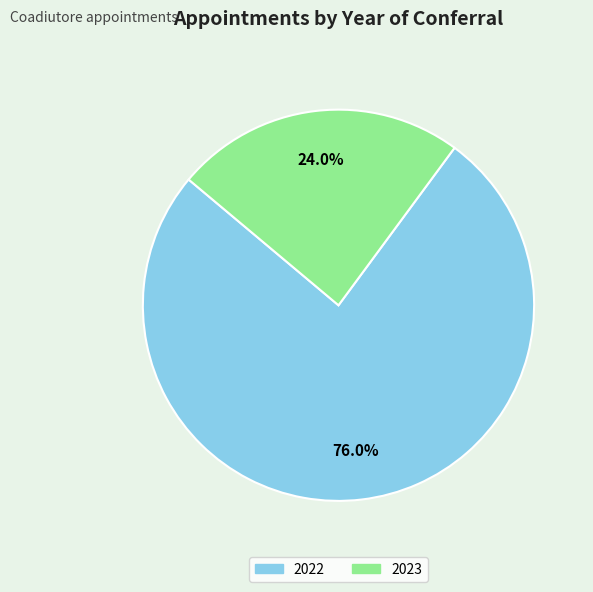

To the nearest percent, what portion does 2023 represent?

24%